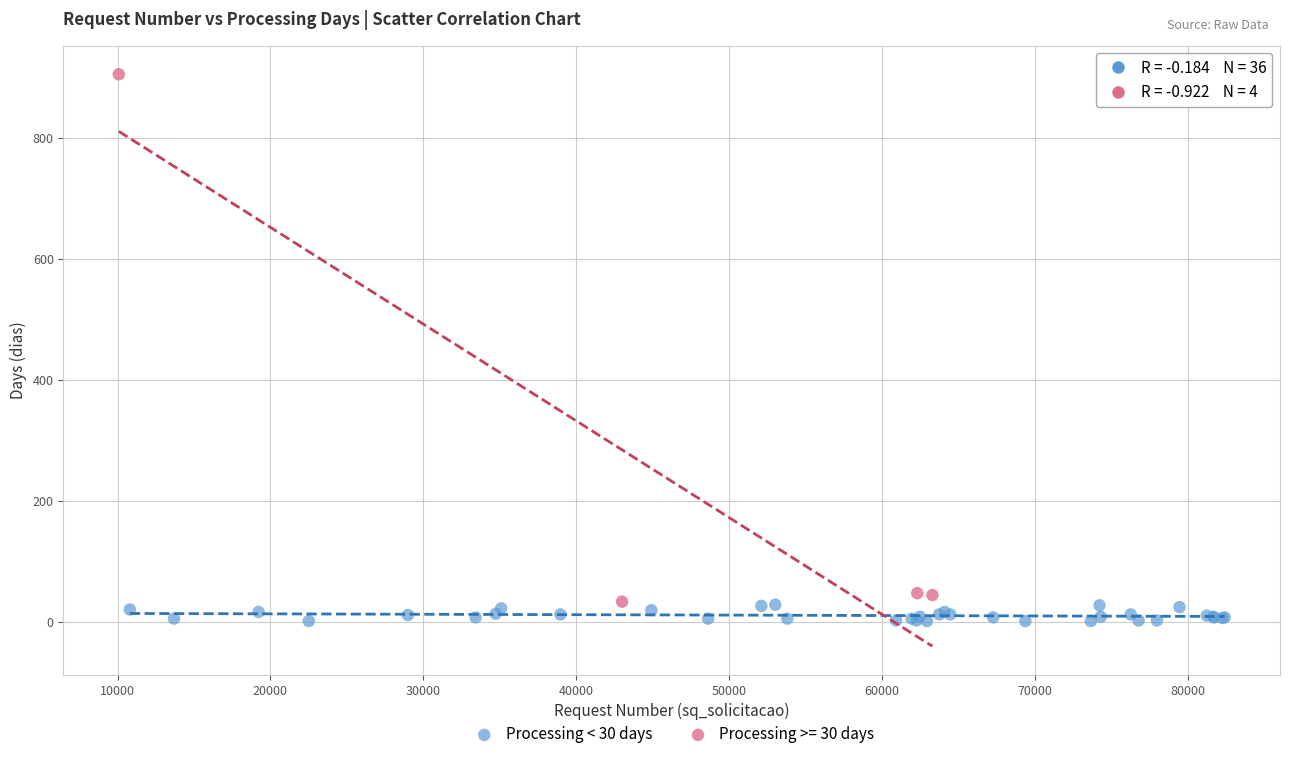

Which series has the largest Y range (max minus min)?

Processing >= 30 days